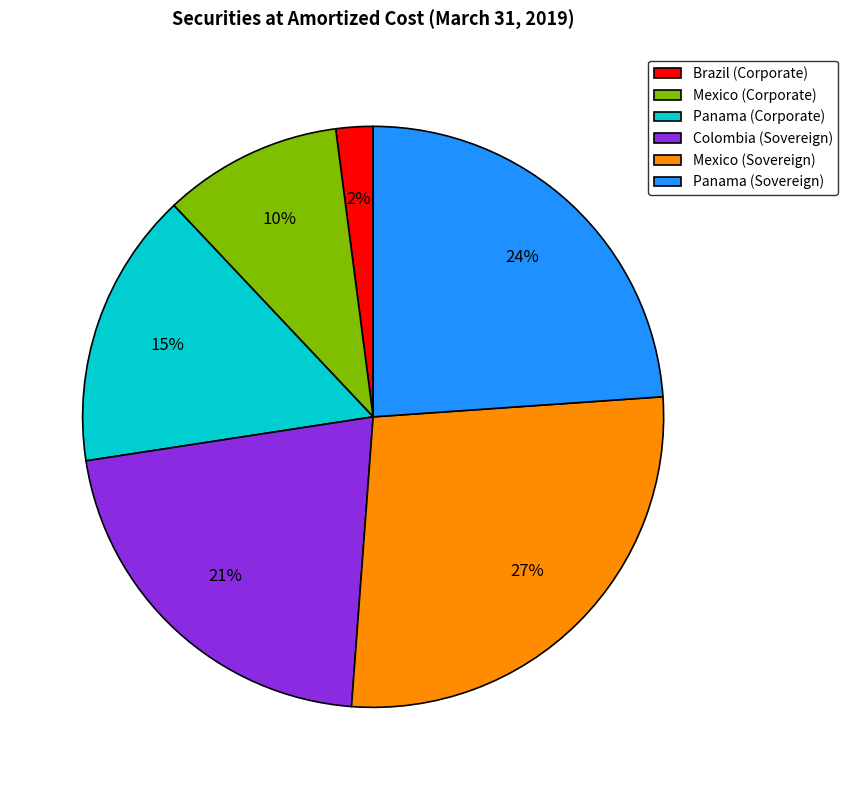

How many segments does this pie chart have?

6